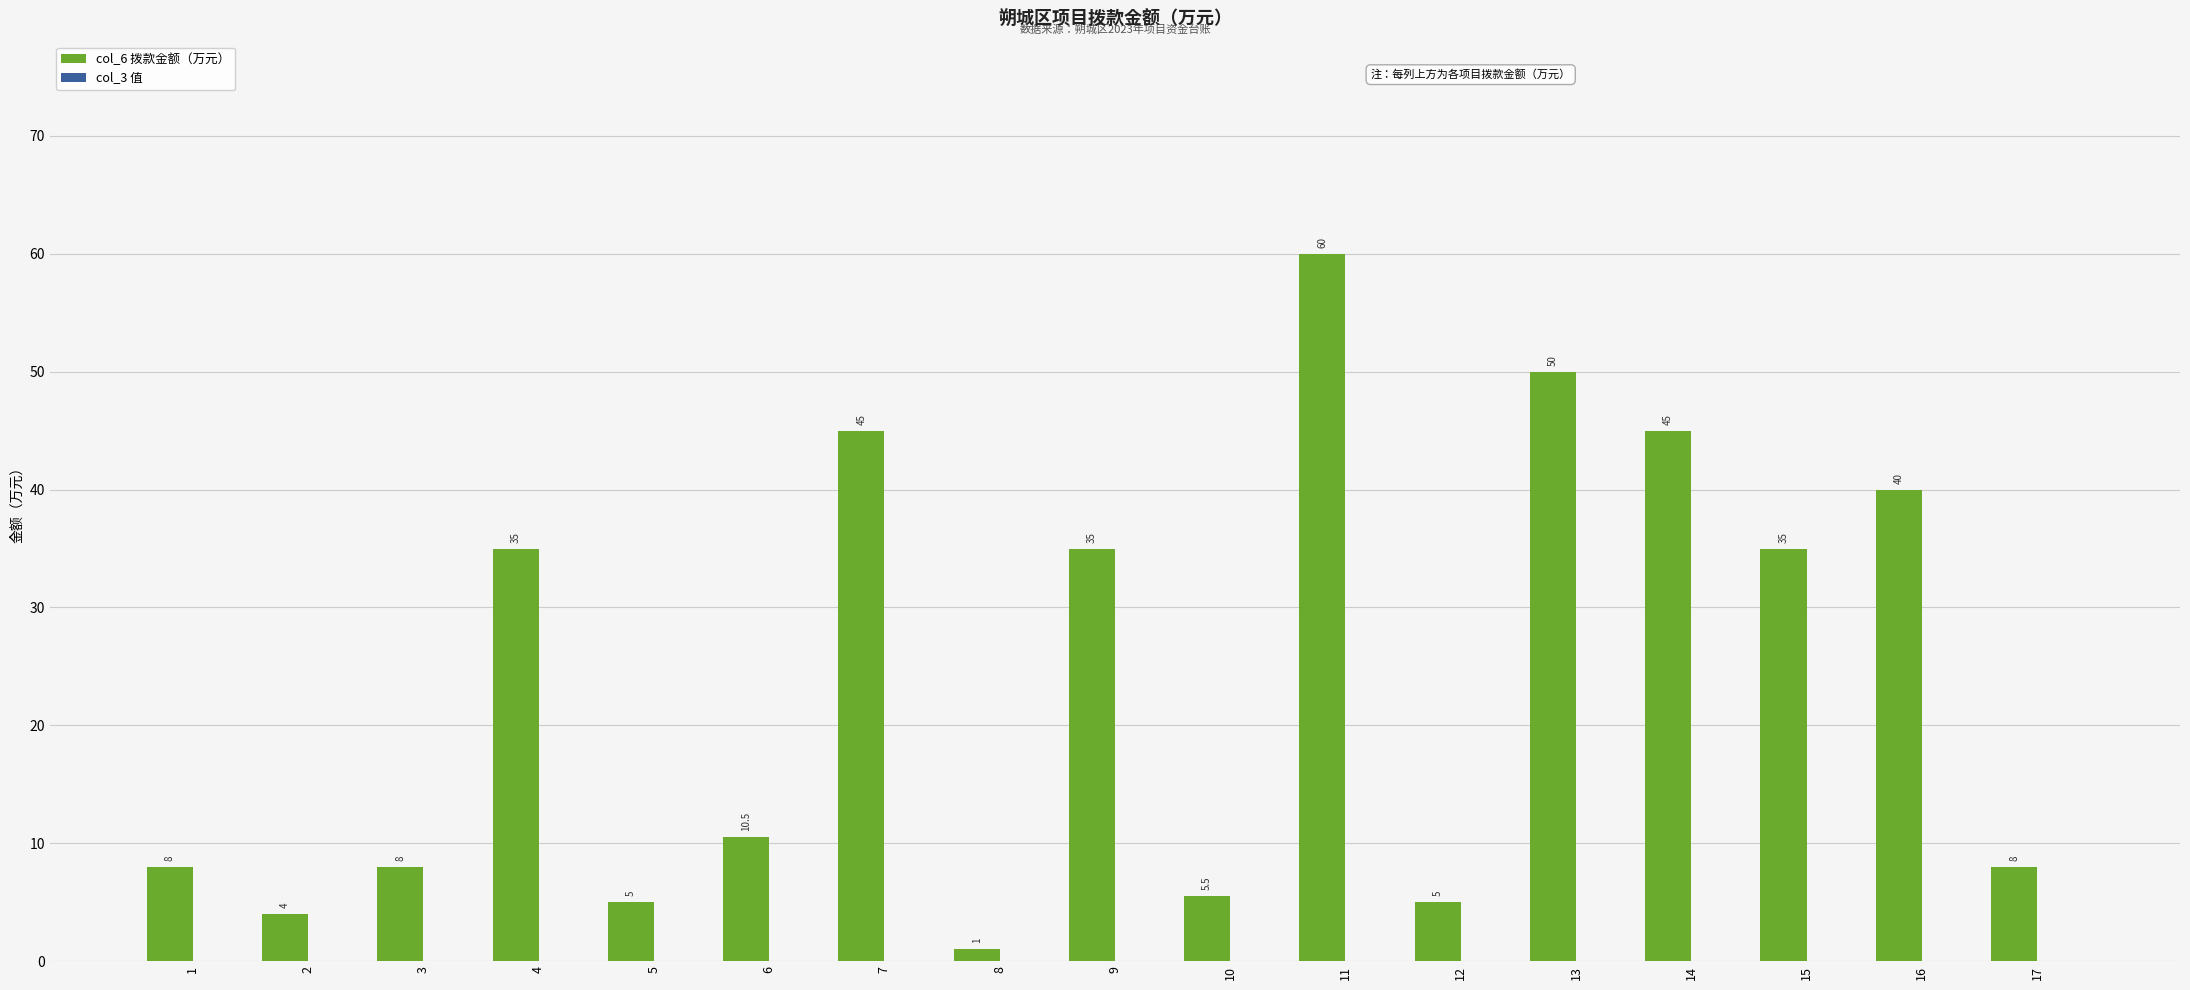

What is the difference between the maximum and second lowest values?

56.0